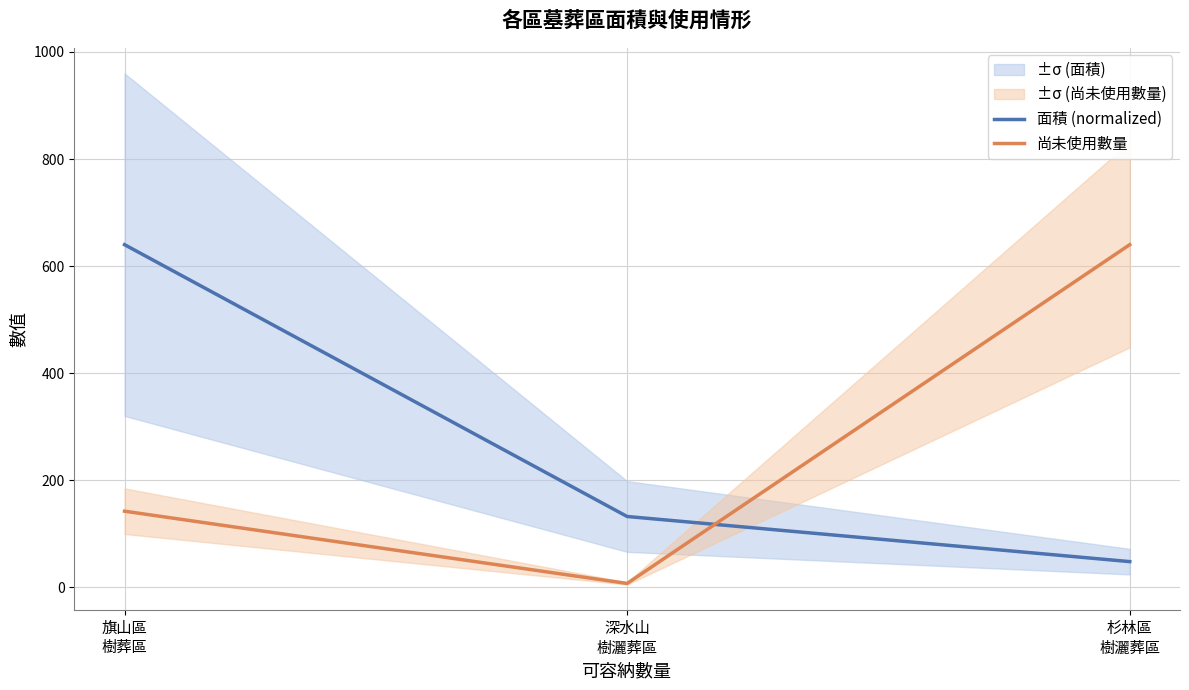

Which series has the largest total across all categories?

面積 (normalized)